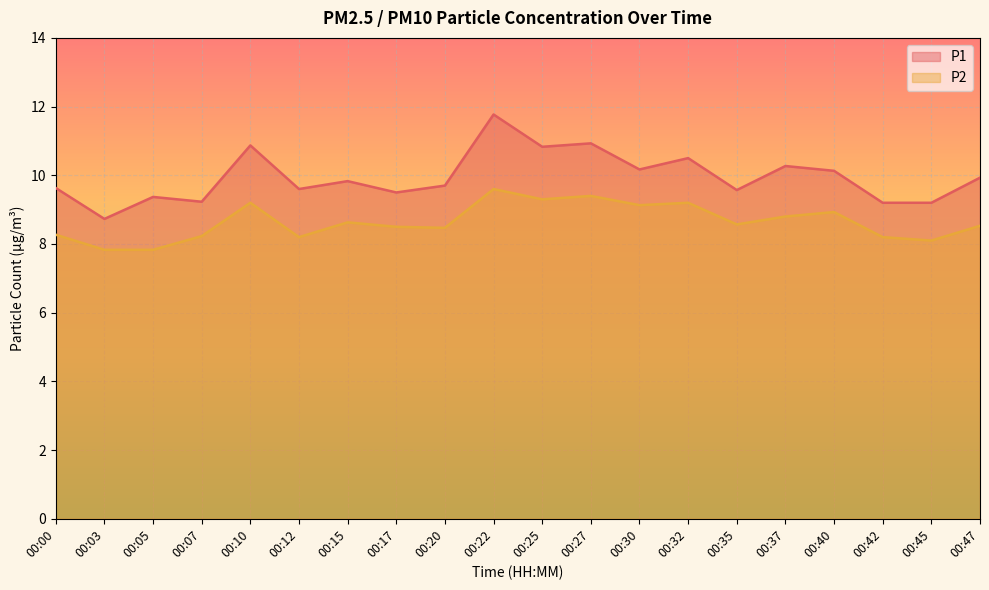

True or false: P2 and P1 intersect in this chart.

False